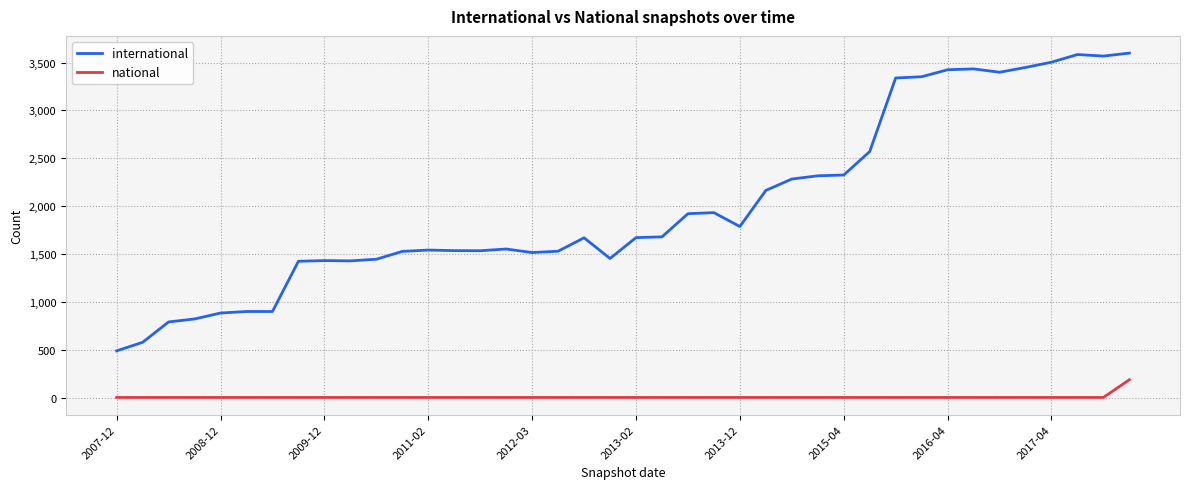

Which series has the largest total across all categories?

international